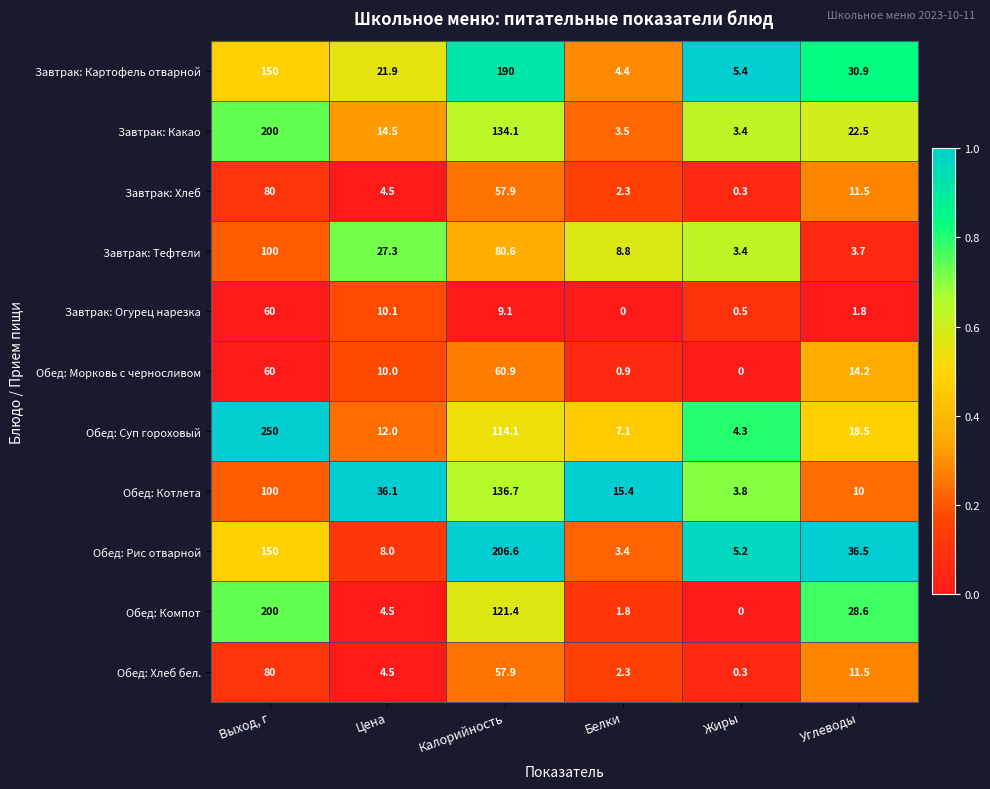

What is the difference between the Завтрак: Тефтели values at Жиры and Цена?

23.9